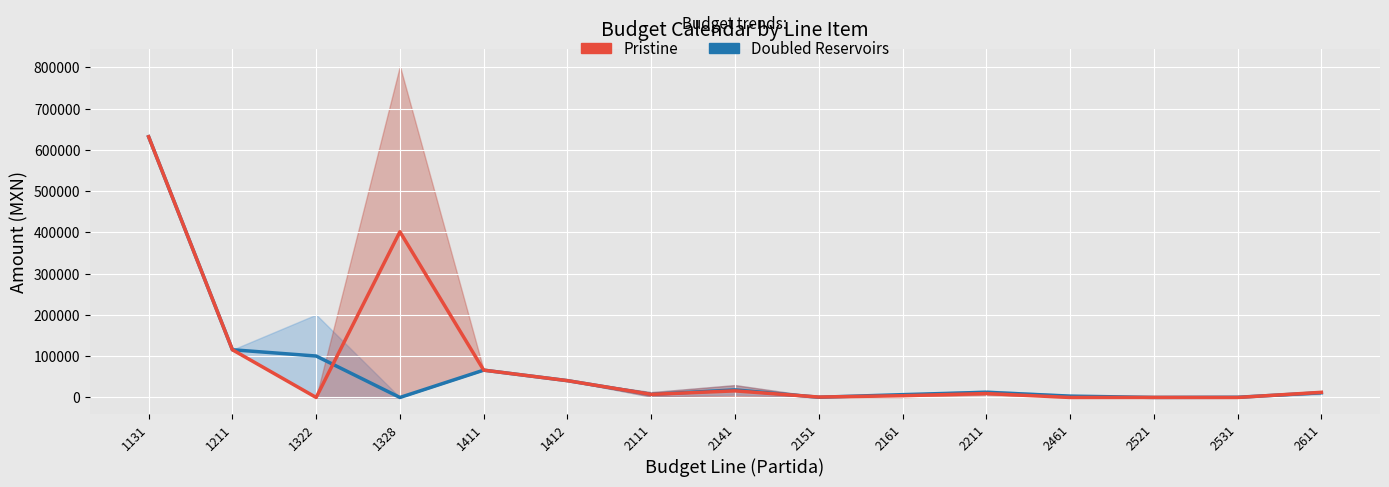

Between 2161 and 2531, which series saw the biggest shift?

Doubled Reservoirs